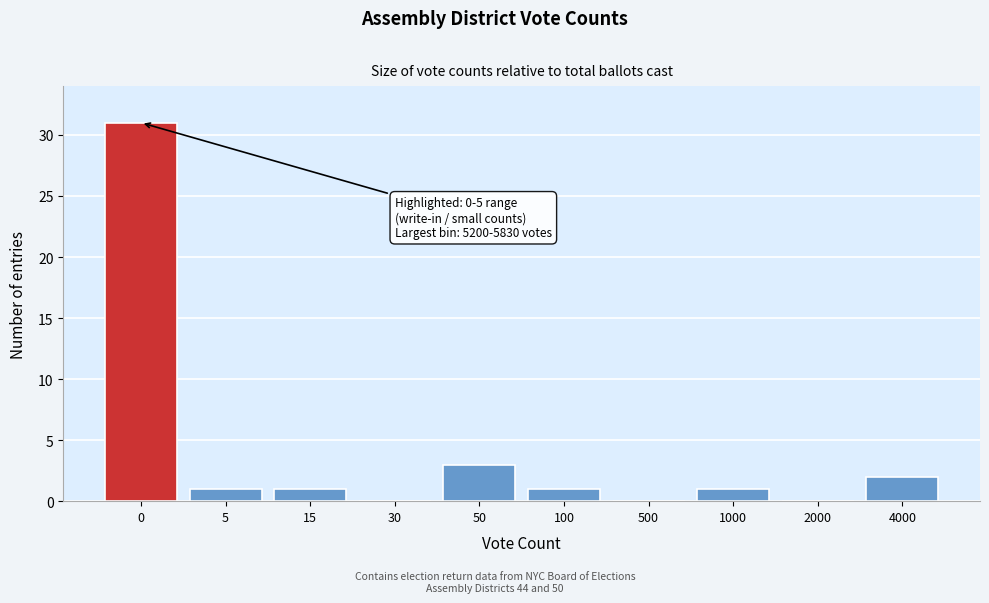

Reading left to right, extract all data points from this chart.

0=31	5=1	15=1	30=0	50=3	100=1	500=0	1000=1	2000=0	4000=2